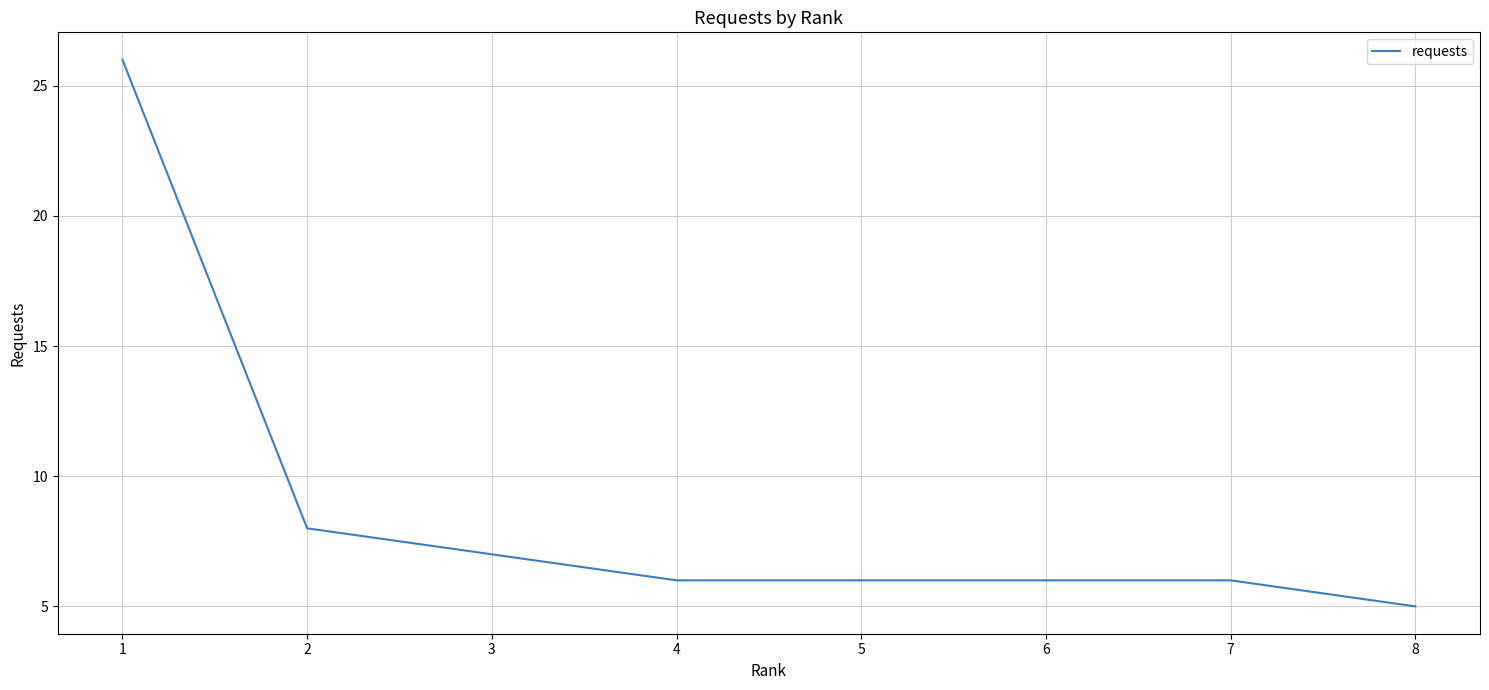

Is this an area chart (filled region under the line)?

No